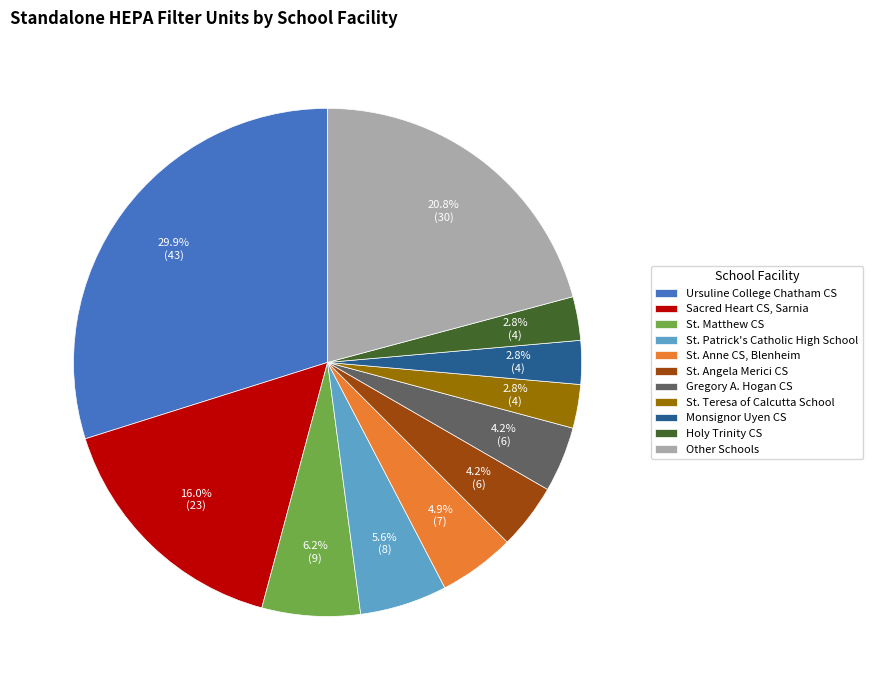

Does Ursuline College Chatham CS account for over 50% of the chart?

No